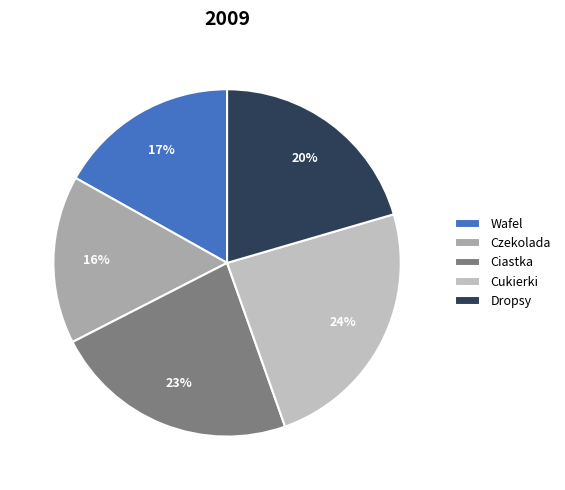

What is the ratio of the value at Wafel to the value at Dropsy?

0.8